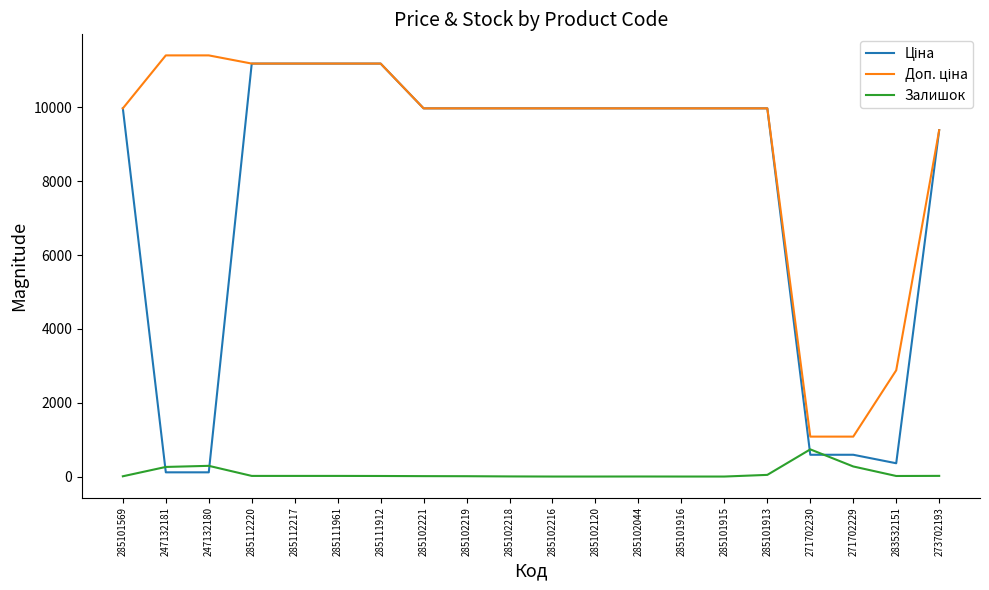

Is it true that Залишок equals 273.0 at 271702229?

True